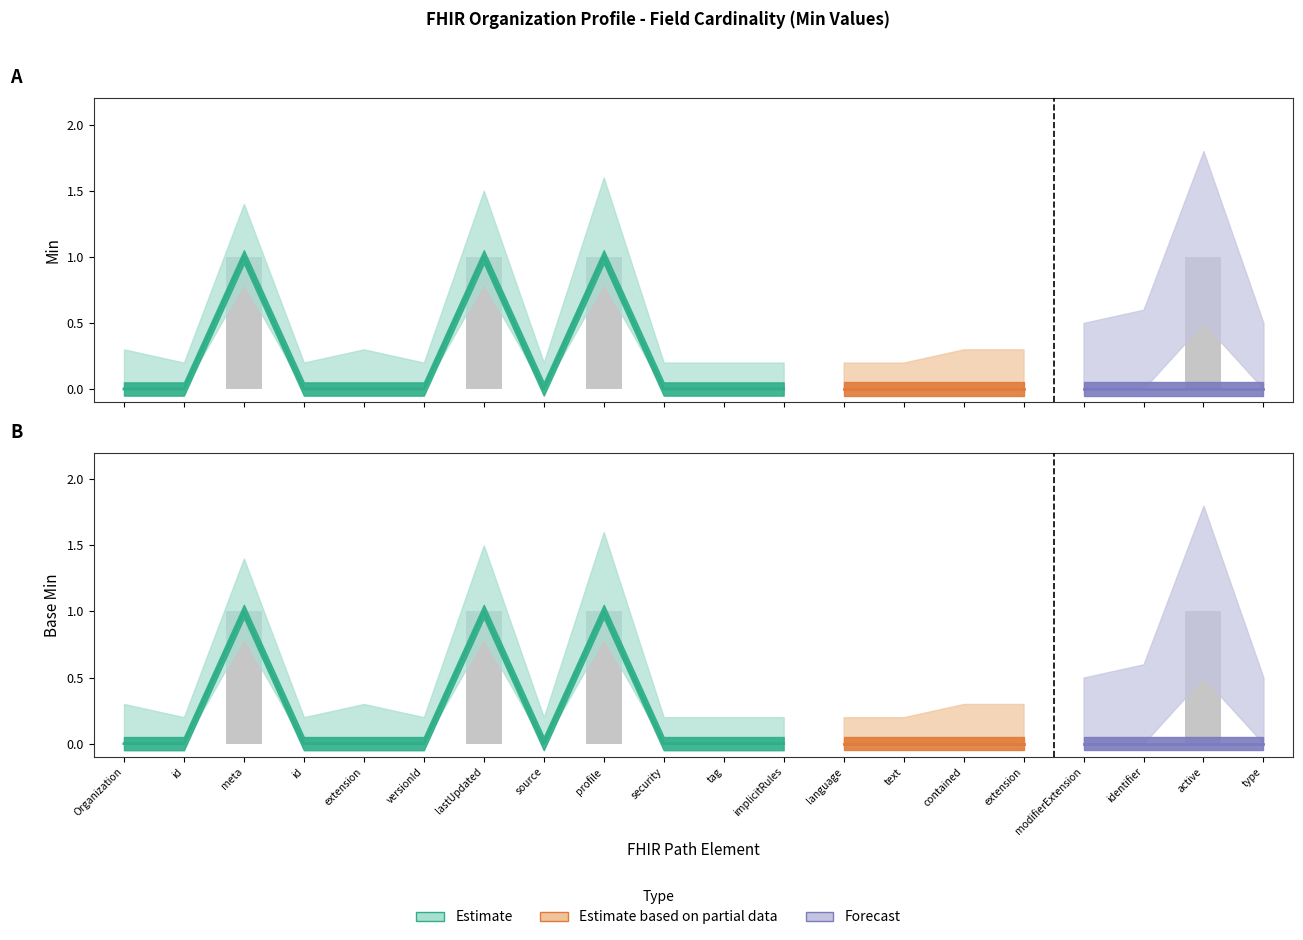

Approximately how many times larger is the value at lastUpdated compared to profile?

1.0